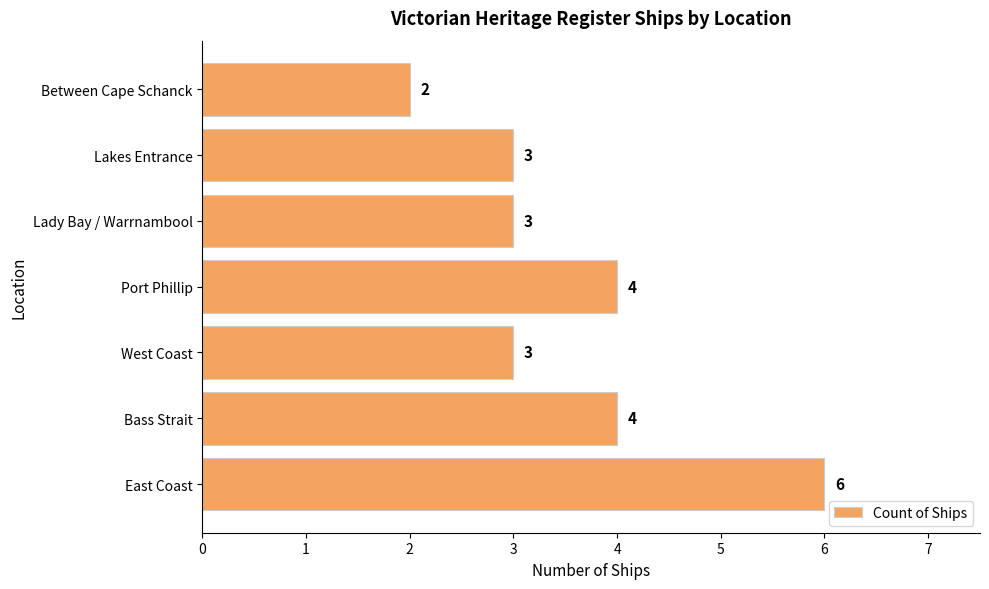

What is the average value?

4